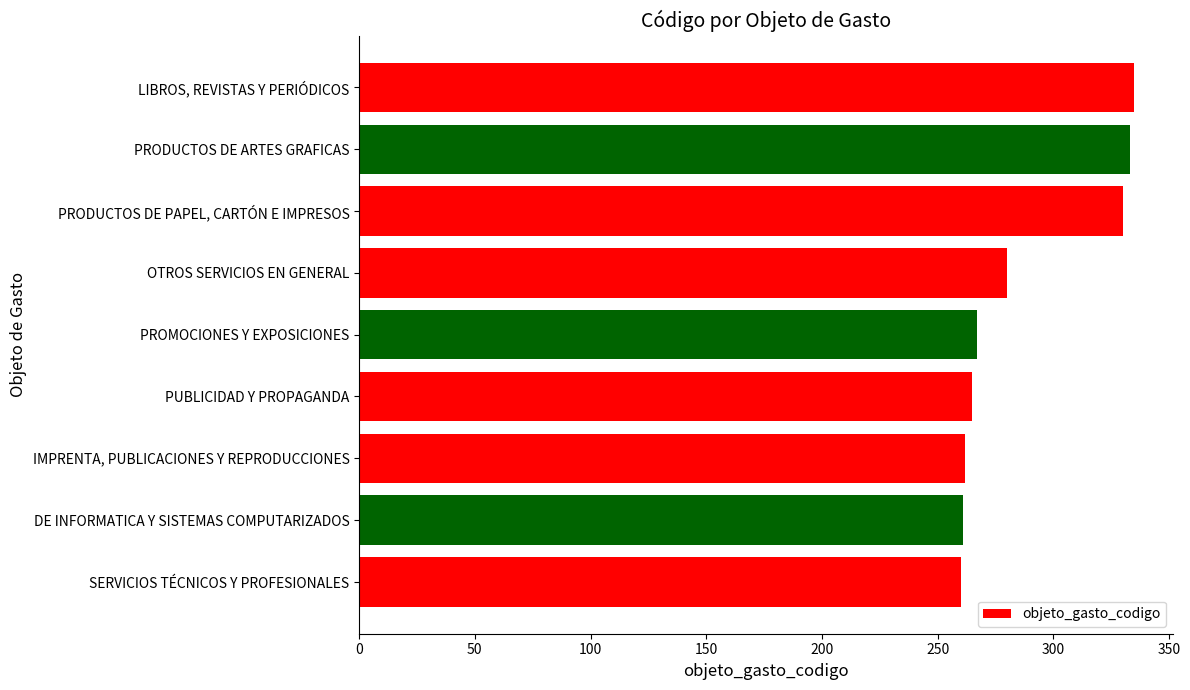

What is the greatest value displayed?

335